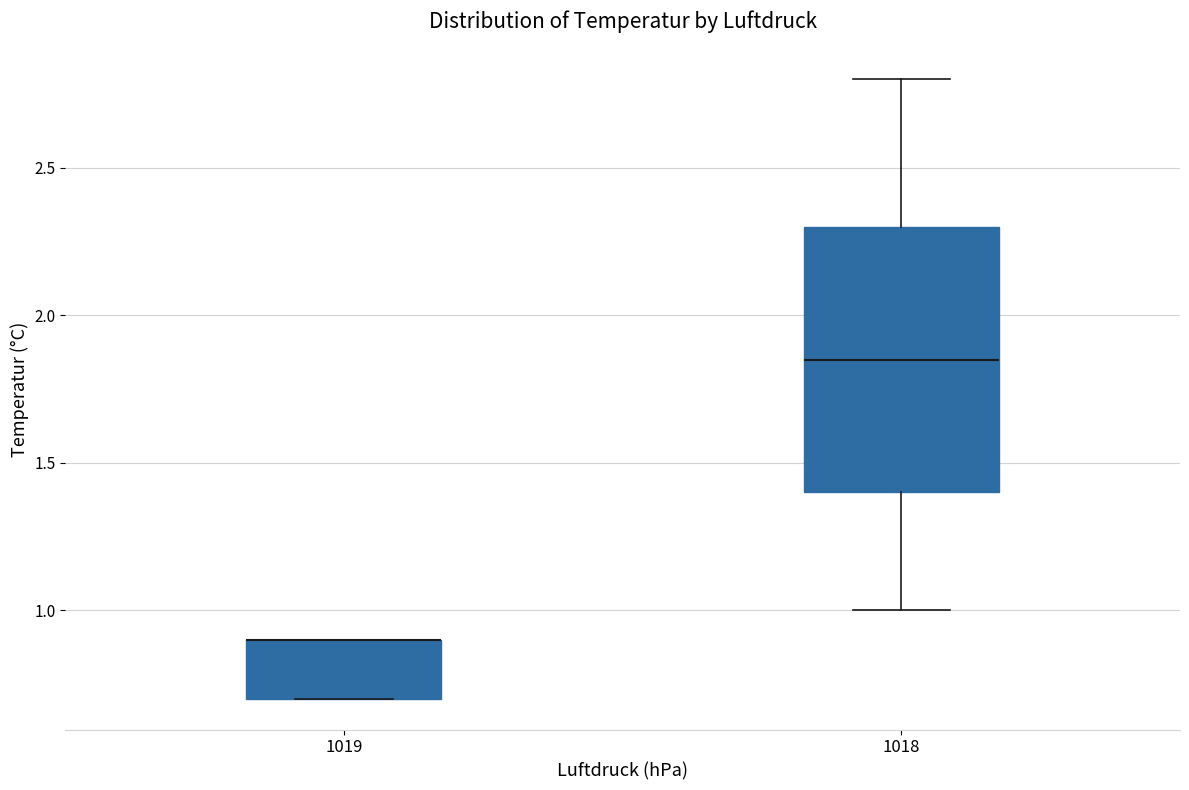

Reading left to right, read every box against the y-axis: the position of its median line, the range the box covers, and the ends of its whiskers. The values are not printed on the chart, so give them approximately, as read against the axis.

1019: median 0.90 (drawn on the box's upper edge), box 0.70 to 0.90, whiskers 0.70 to 0.90
1018: median 1.85, box 1.40 to 2.30, whiskers 1.00 to 2.80